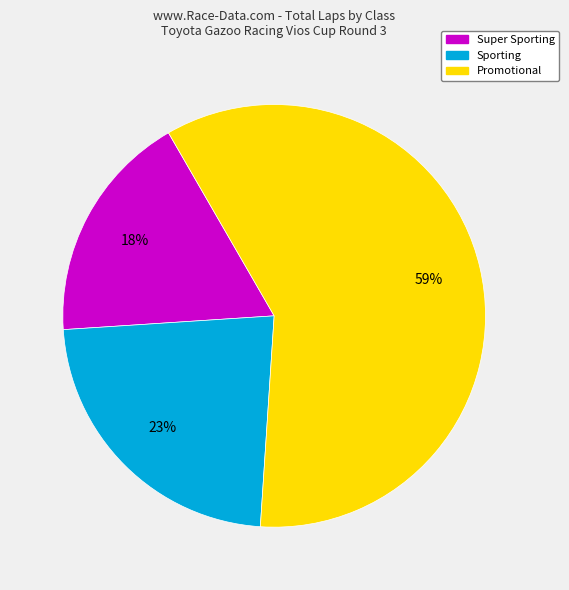

Approximately how many times larger is the value at Sporting compared to Super Sporting?

1.3